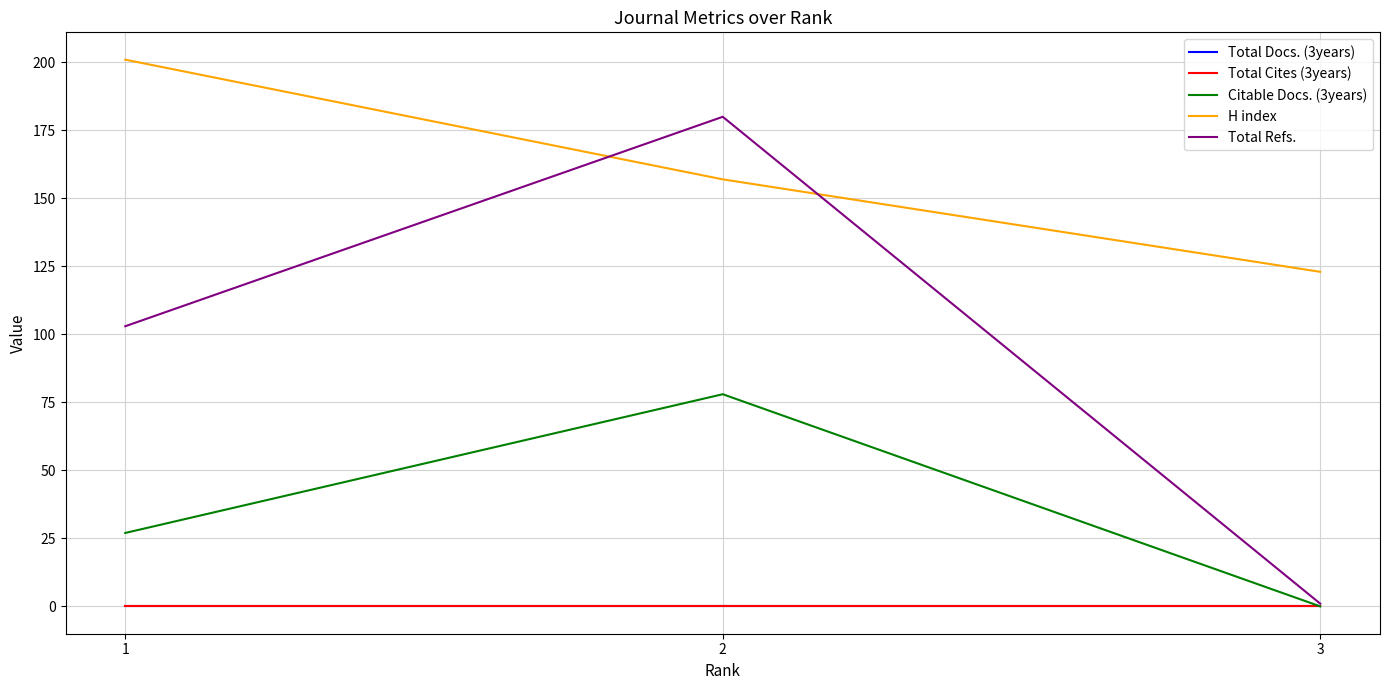

The Total Cites (3years) series shows 0 at 2. True or false?

True